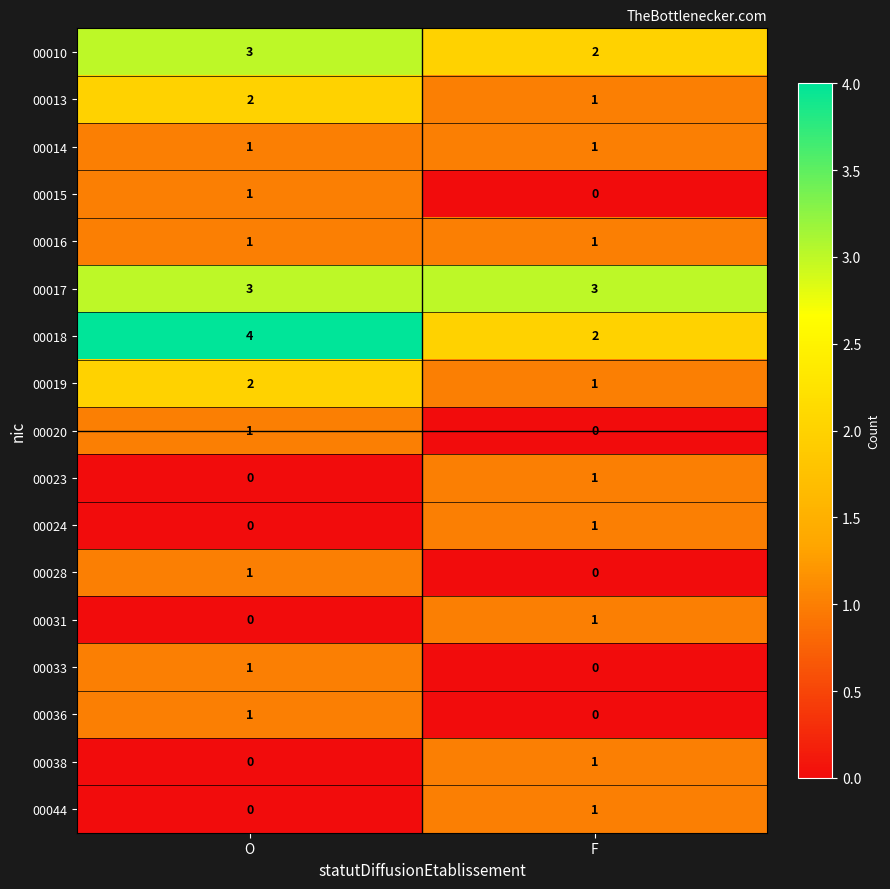

What is the difference between the highest and lowest values at O?

4